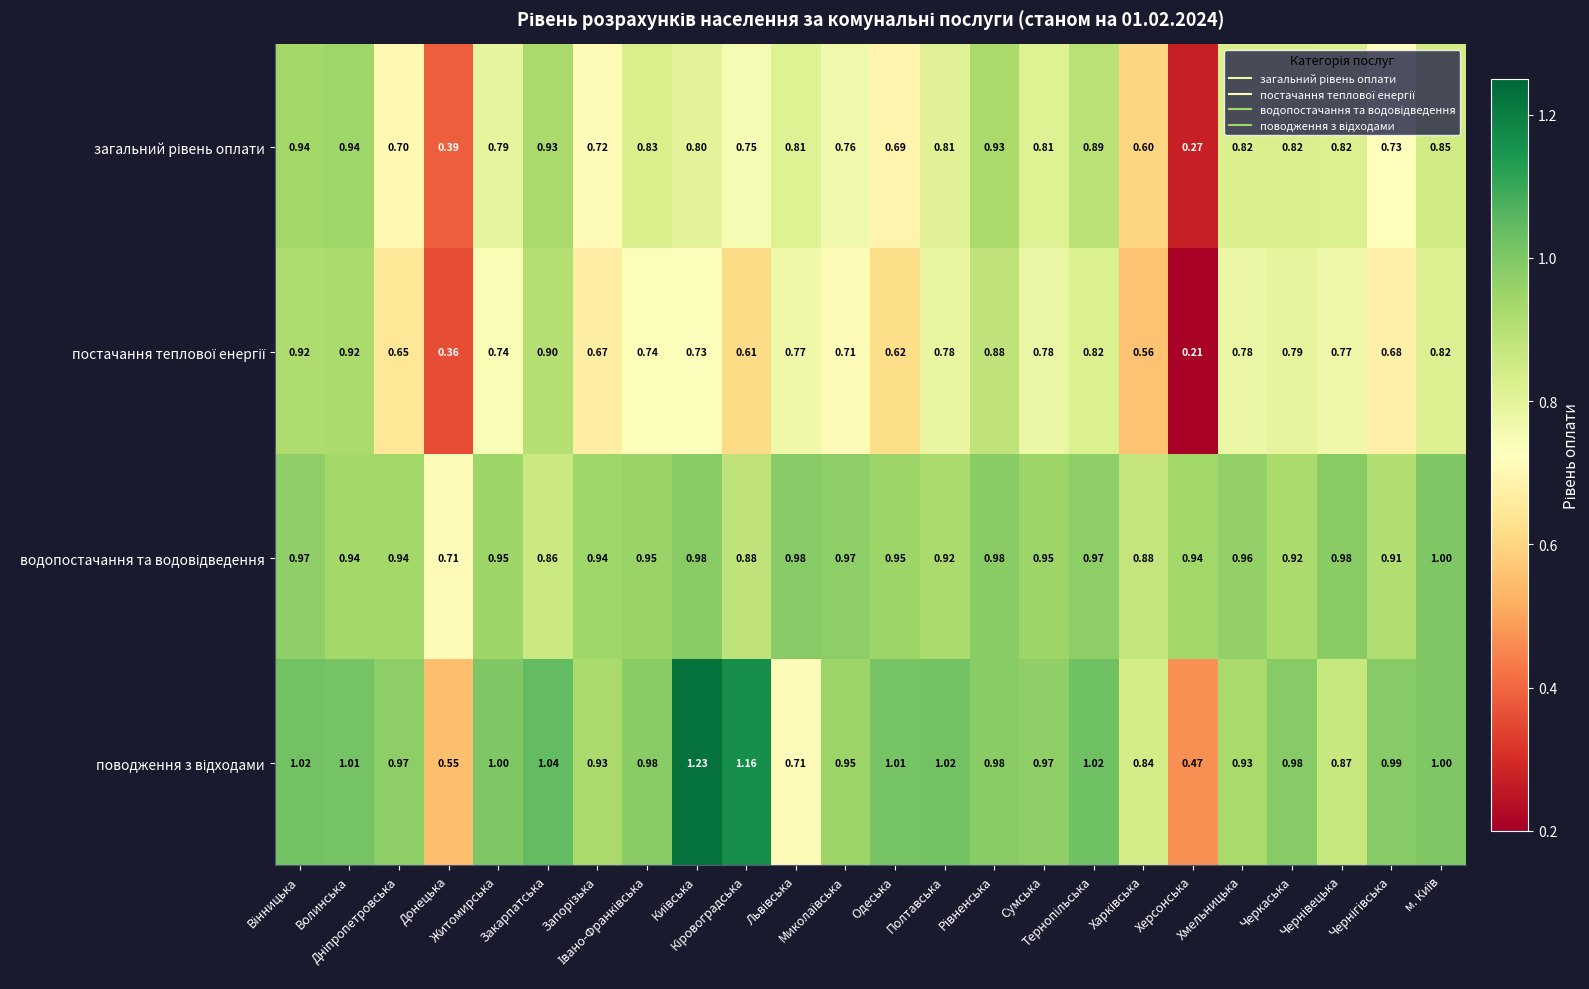

Rank the series by their maximum value, from lowest to highest.

постачання теплової енергії, загальний рівень оплати, водопостачання та водовідведення, поводження з відходами